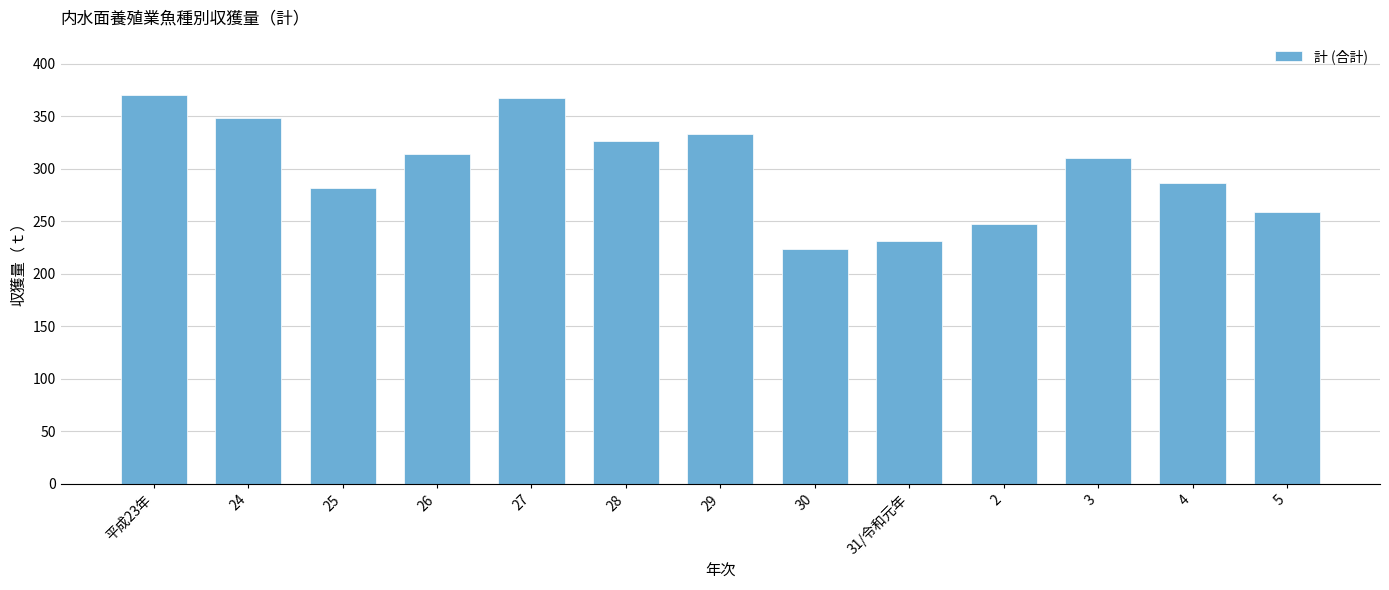

Reading right to left, list all the values displayed in this chart.

259	286	310	247	231	224	333	326	367	314	282	348	370